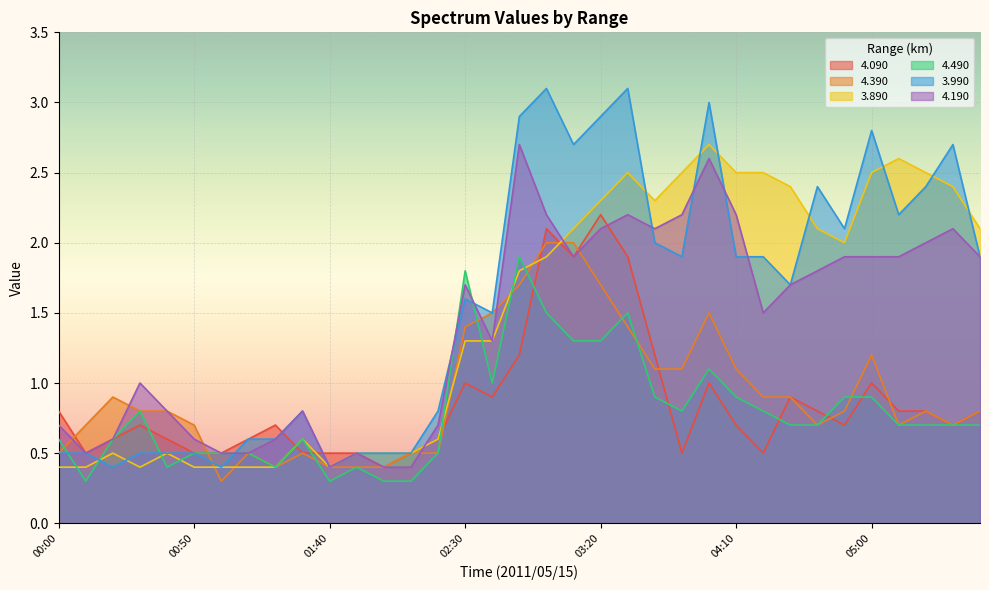

Reading right to left, extract all data points from this chart.

4.090: 0.8	0.7	0.8	0.8	1.0	0.7	0.8	0.9	0.5	0.7	1.0	0.5	1.2	1.9	2.2	1.9	2.1	1.2	0.9	1.0	0.6	0.5	0.4	0.5	0.5	0.5	0.7	0.6	0.5	0.5	0.6	0.7	0.6	0.5	0.8
4.390: 0.8	0.7	0.8	0.7	1.2	0.8	0.7	0.9	0.9	1.1	1.5	1.1	1.1	1.4	1.7	2.0	2.0	1.7	1.5	1.4	0.5	0.5	0.4	0.4	0.4	0.5	0.4	0.5	0.3	0.7	0.8	0.8	0.9	0.7	0.5
3.890: 2.1	2.4	2.5	2.6	2.5	2.0	2.1	2.4	2.5	2.5	2.7	2.5	2.3	2.5	2.3	2.1	1.9	1.8	1.3	1.3	0.6	0.5	0.5	0.5	0.4	0.6	0.4	0.4	0.4	0.4	0.5	0.4	0.5	0.4	0.4
4.490: 0.7	0.7	0.7	0.7	0.9	0.9	0.7	0.7	0.8	0.9	1.1	0.8	0.9	1.5	1.3	1.3	1.5	1.9	1.0	1.8	0.5	0.3	0.3	0.4	0.3	0.6	0.4	0.5	0.5	0.5	0.4	0.8	0.6	0.3	0.6
3.990: 1.9	2.7	2.4	2.2	2.8	2.1	2.4	1.7	1.9	1.9	3.0	1.9	2.0	3.1	2.9	2.7	3.1	2.9	1.5	1.6	0.8	0.5	0.5	0.5	0.4	0.8	0.6	0.6	0.4	0.5	0.5	0.5	0.4	0.5	0.5
4.190: 1.9	2.1	2.0	1.9	1.9	1.9	1.8	1.7	1.5	2.2	2.6	2.2	2.1	2.2	2.1	1.9	2.2	2.7	1.3	1.7	0.7	0.4	0.4	0.5	0.4	0.8	0.6	0.5	0.5	0.6	0.8	1.0	0.6	0.5	0.7